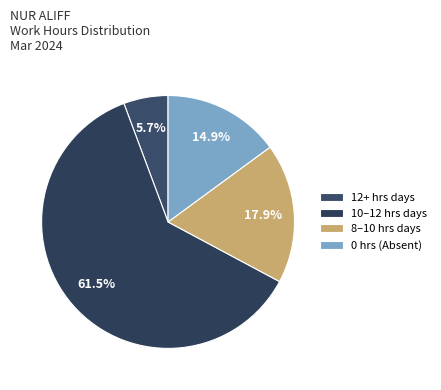

Count the number of slices in the pie.

4